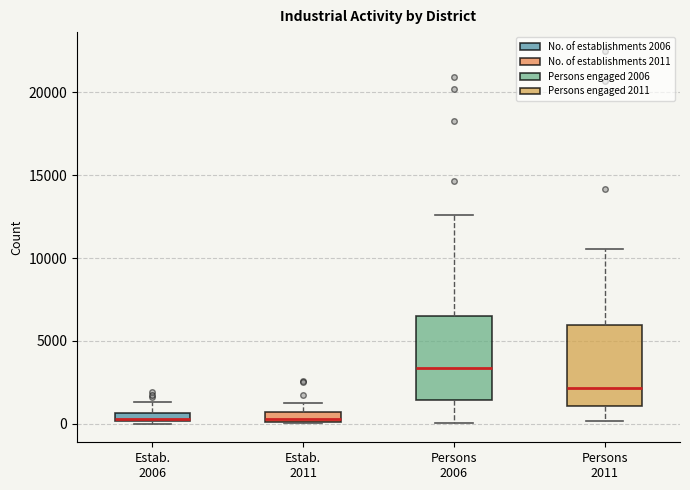

Where does the upper whisker of the box for Estab. 2006 end on the y-axis? The values are not printed on the chart, so give them approximately, as read against the axis.

1500